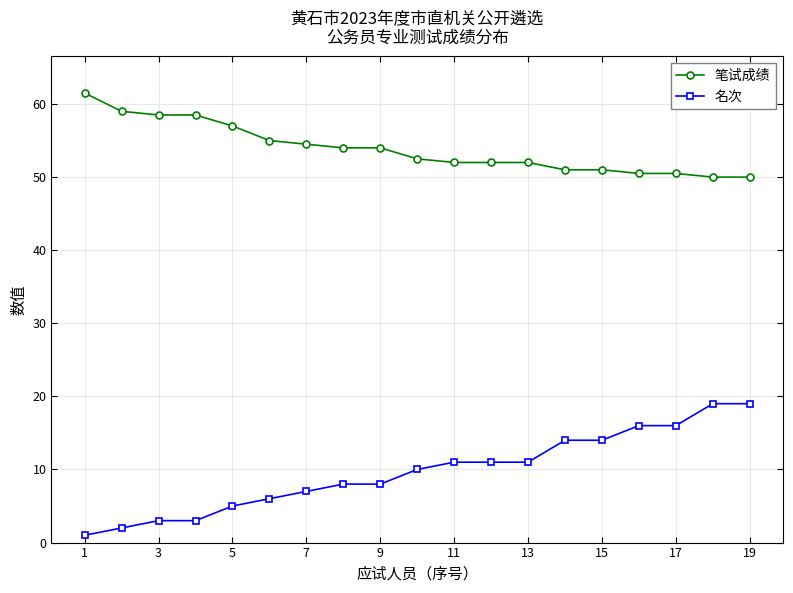

Rank the series by their average value, from lowest to highest.

名次, 笔试成绩